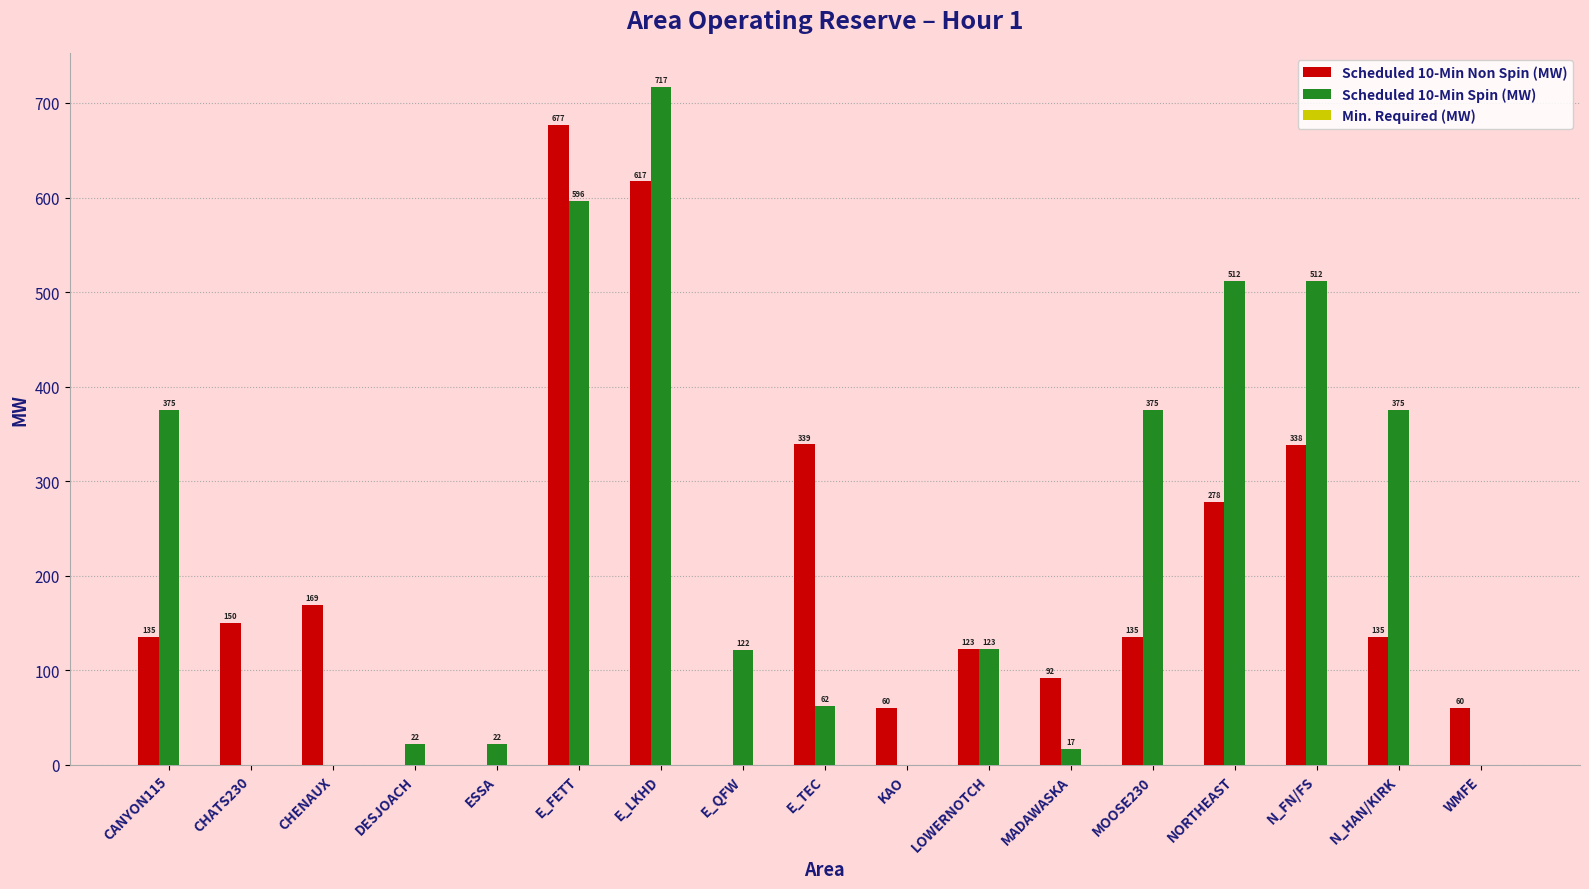

How many positive values does the Scheduled 10-Min Spin (MW) series have?

13